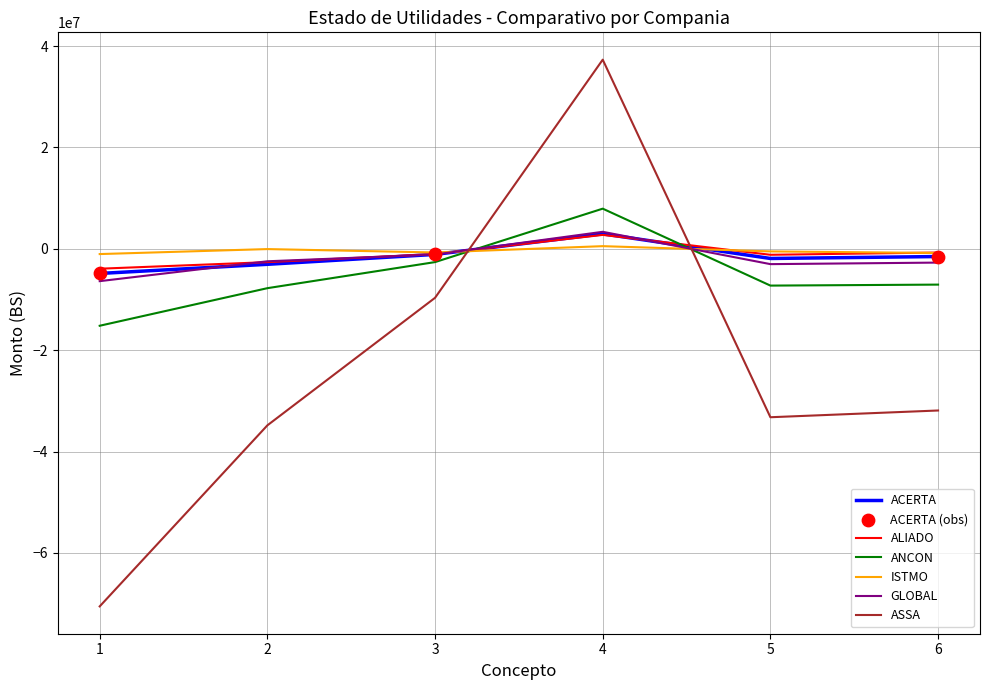

Is the value of ANCON at 6 greater than the value of ACERTA at 2?

No